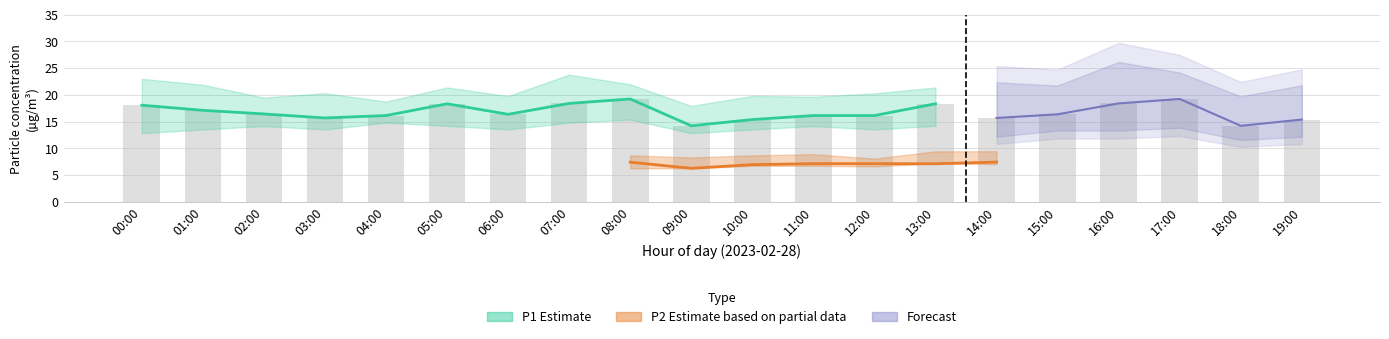

What is the difference between the second highest and second lowest values in the P2_upper series?

1.8